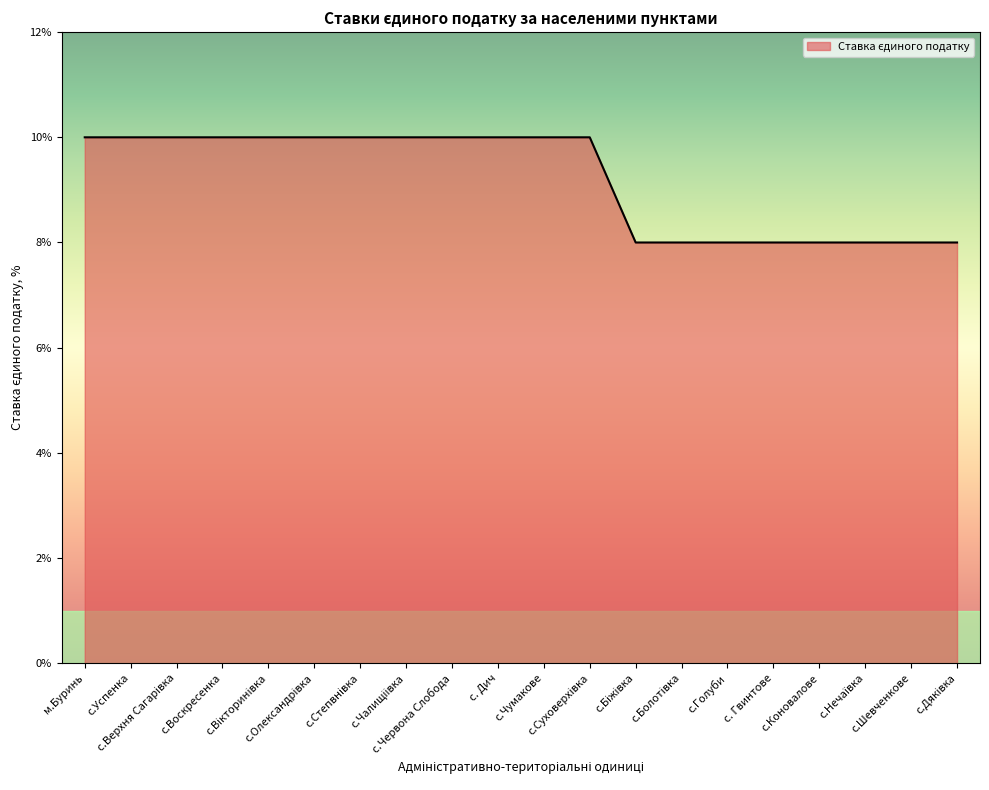

What is the greatest value displayed?

10